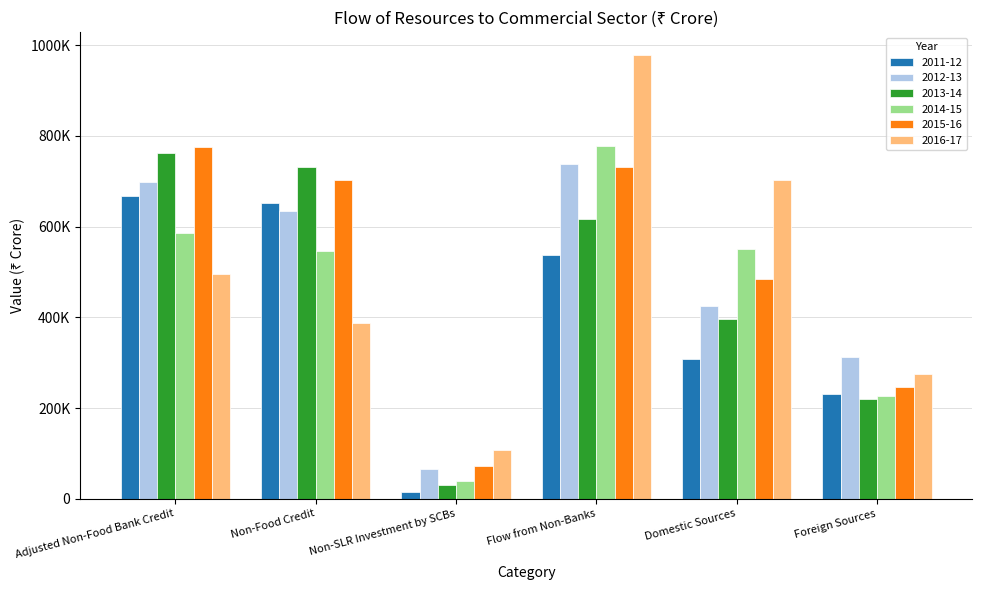

What are all the series names shown in the legend?

2011-12, 2012-13, 2013-14, 2014-15, 2015-16, 2016-17